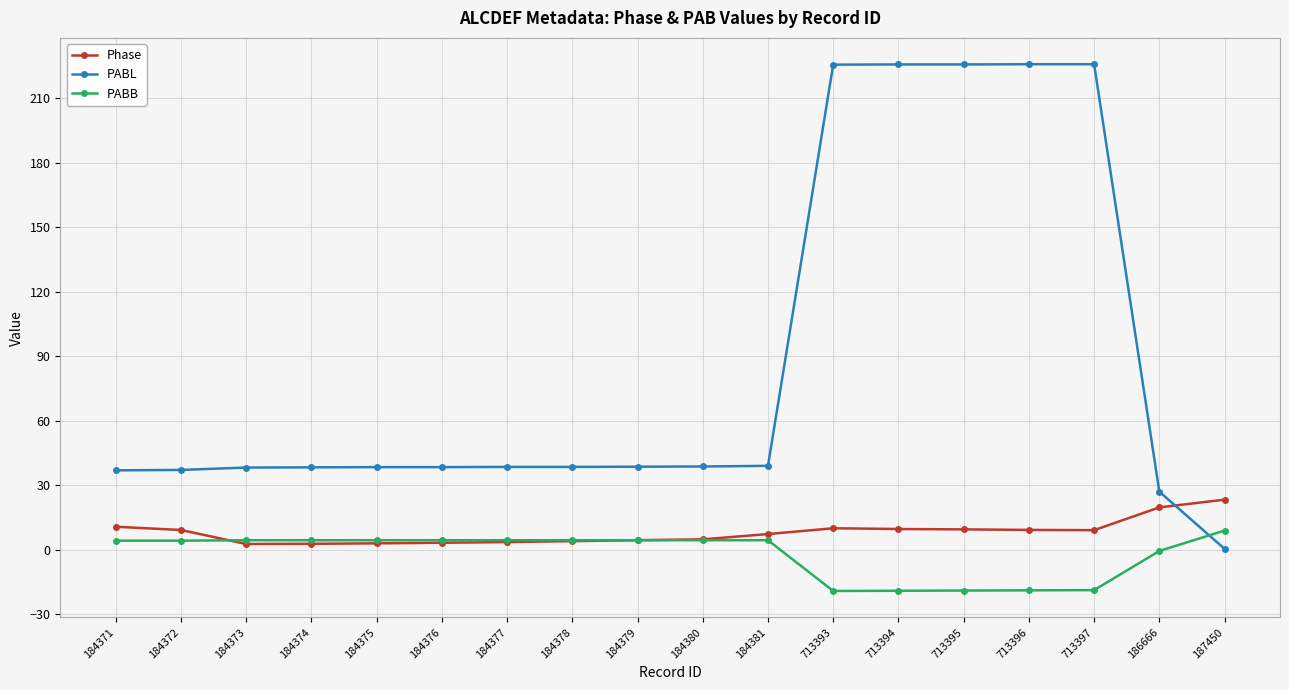

The value of PABL at 184375 is 10.9. True or false?

False